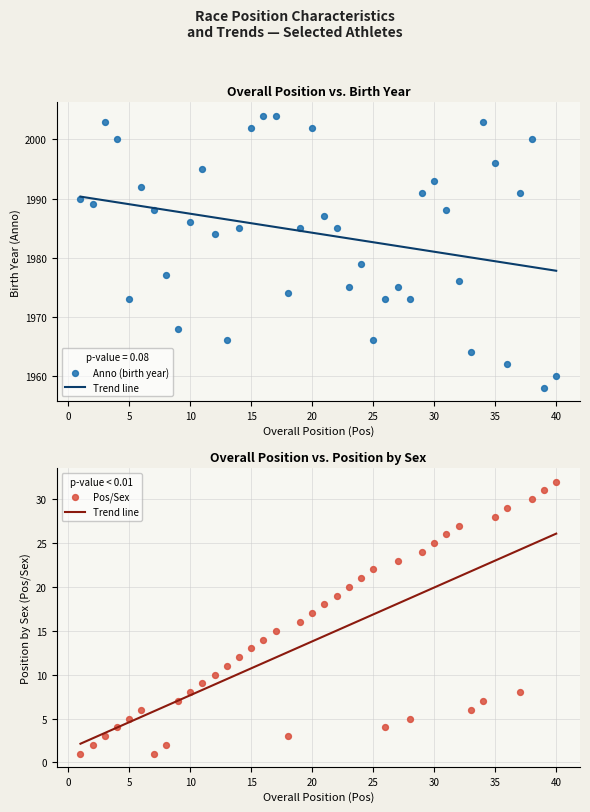

At how many categories does at least one series exceed 879?

40